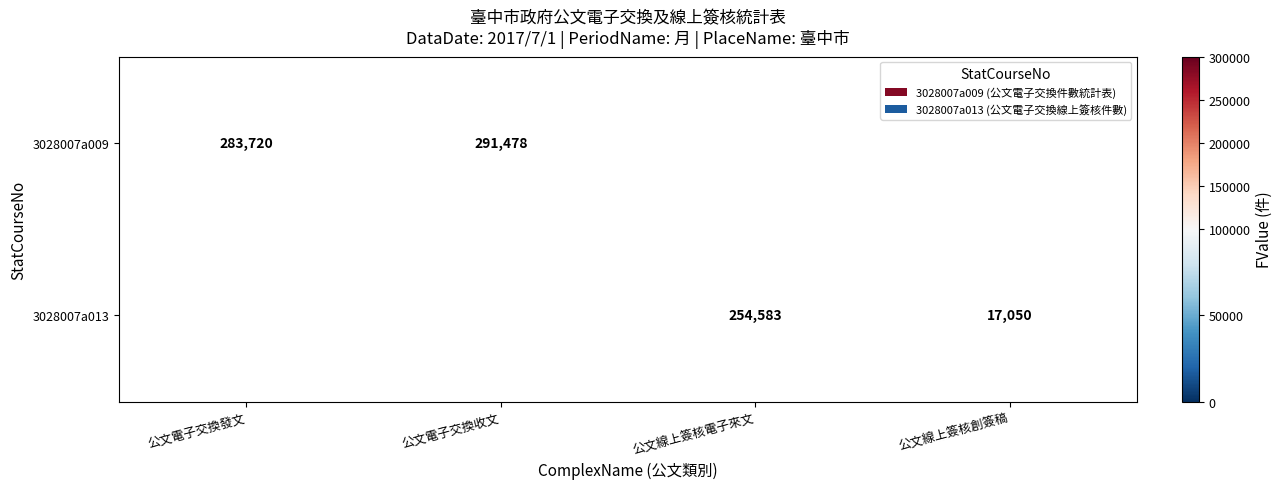

The 3028007a013 series shows 146092 at 公文線上簽核電子來文. True or false?

False